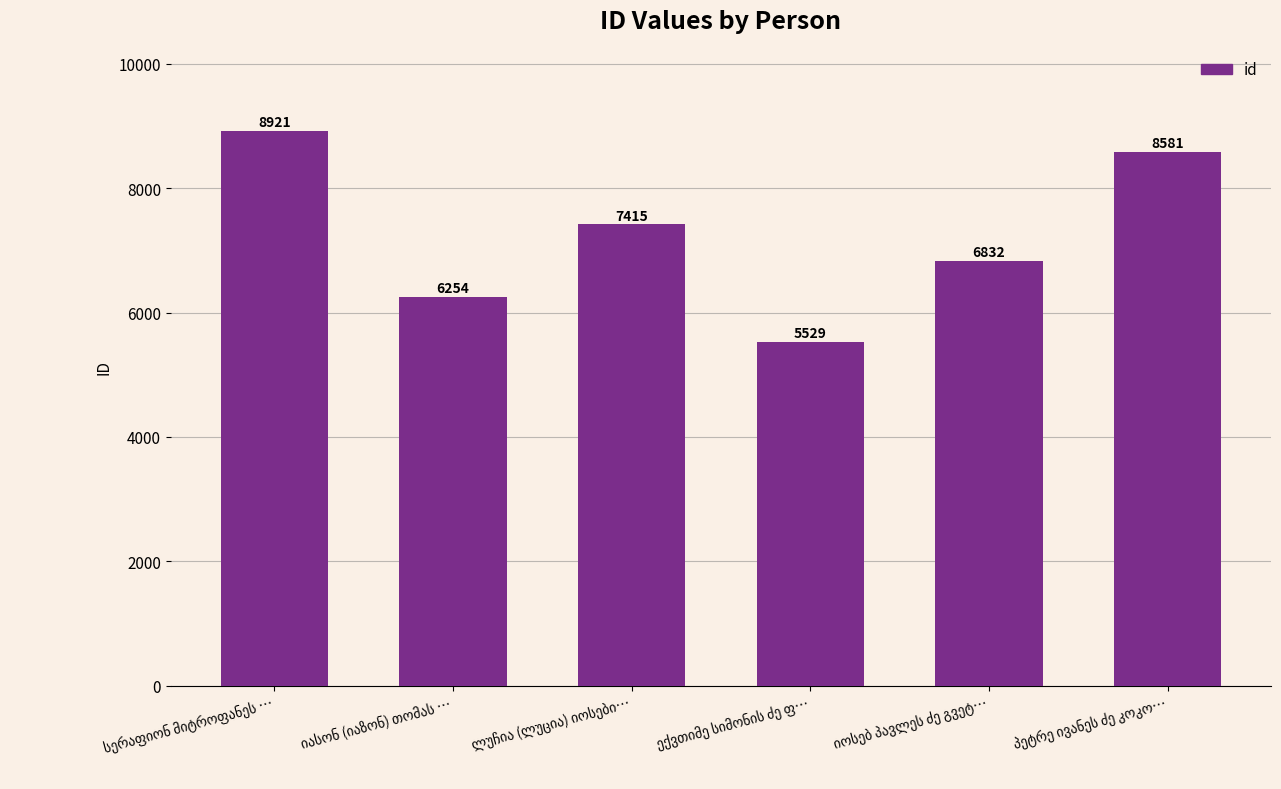

What is the value of the 6th bar from the left?

8581